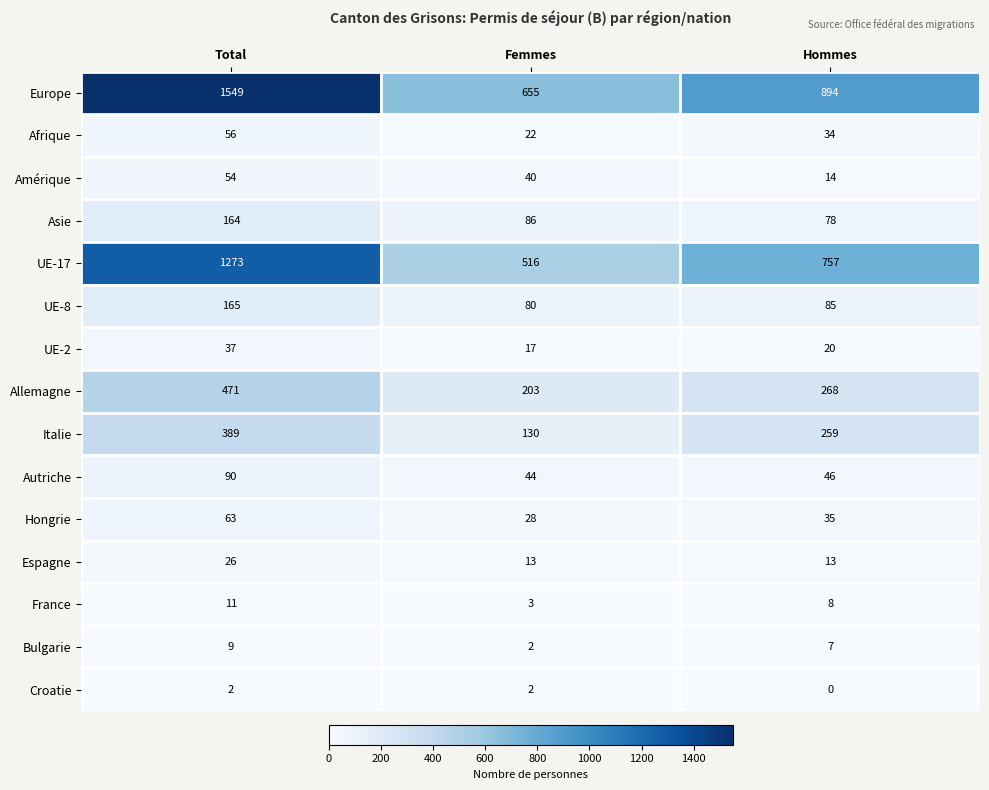

At Hommes, list the series in order from smallest to largest.

Croatie, Bulgarie, France, Espagne, Amérique, UE-2, Afrique, Hongrie, Autriche, Asie, UE-8, Italie, Allemagne, UE-17, Europe